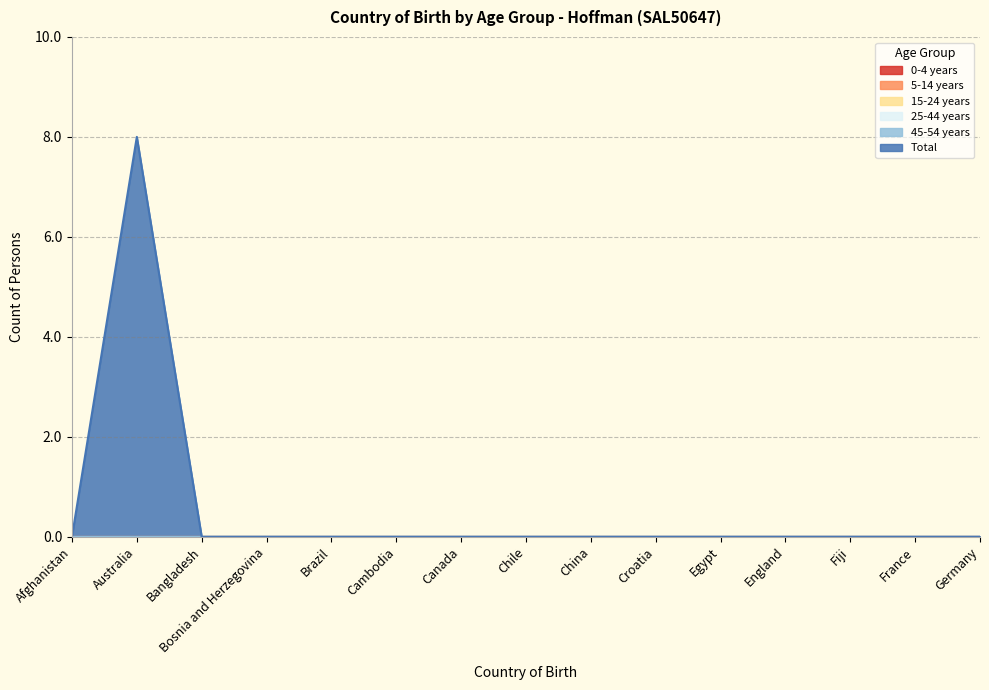

What is the greatest value displayed?

8